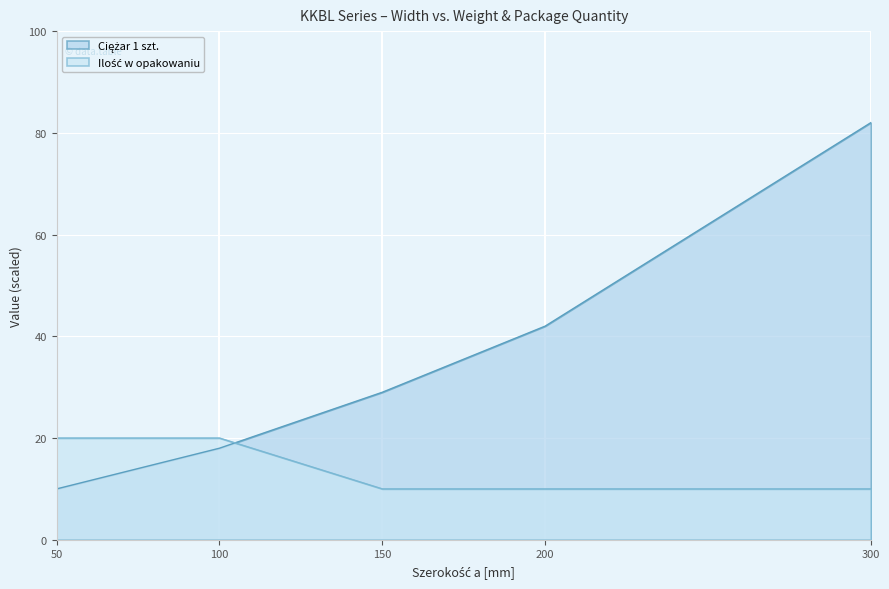

True or false: Ciężar 1 szt. has more than 0 points higher than both neighbors.

False